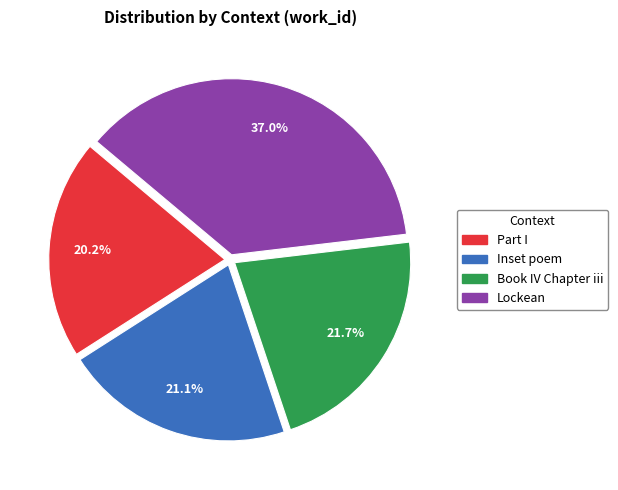

What is the smallest slice in the pie chart?

Part I